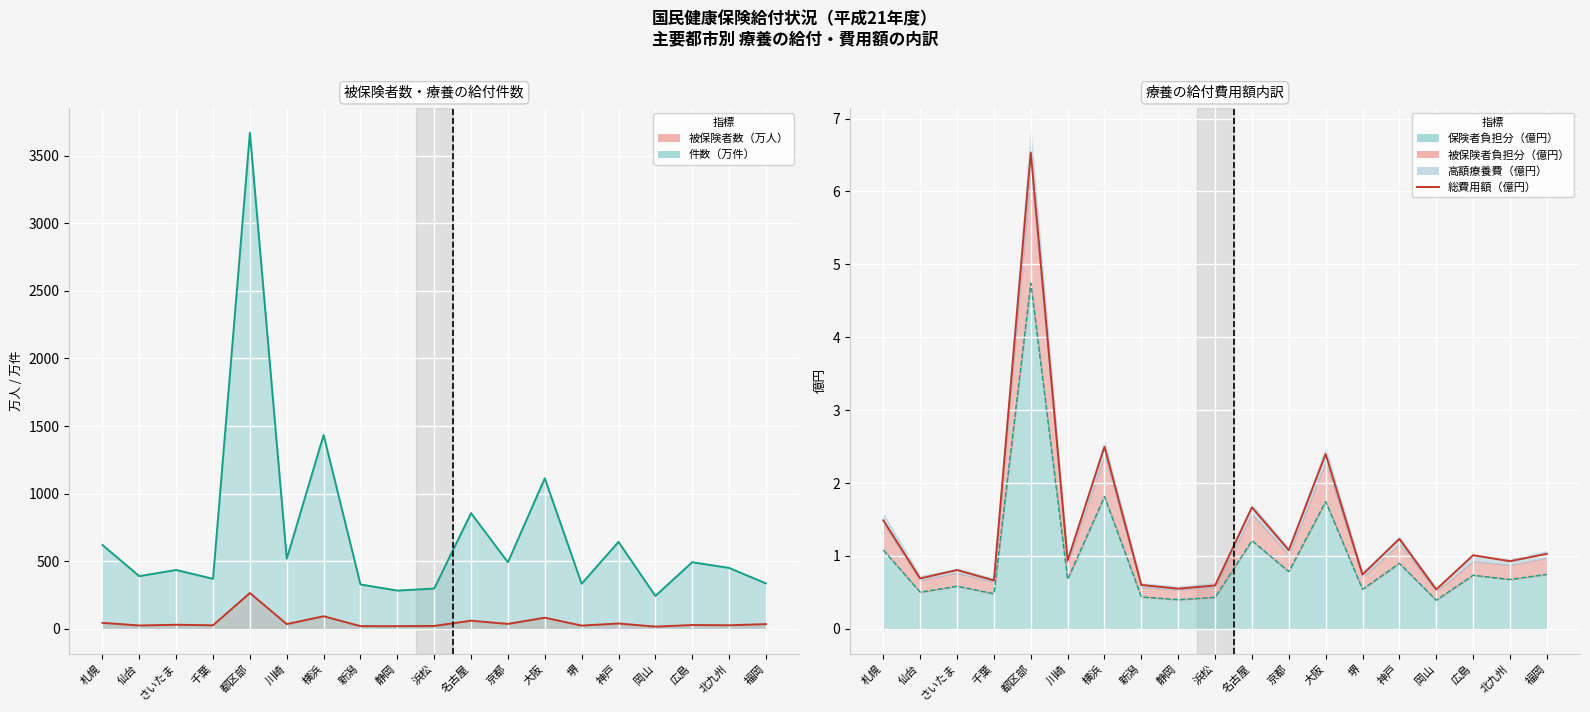

Rank the categories by value from lowest to highest.

岡山, 静岡, 浜松, 新潟, 千葉, 仙台, 堺, さいたま, 北九州, 川崎, 広島, 福岡, 京都, 神戸, 札幌, 名古屋, 大阪, 横浜, 都区部